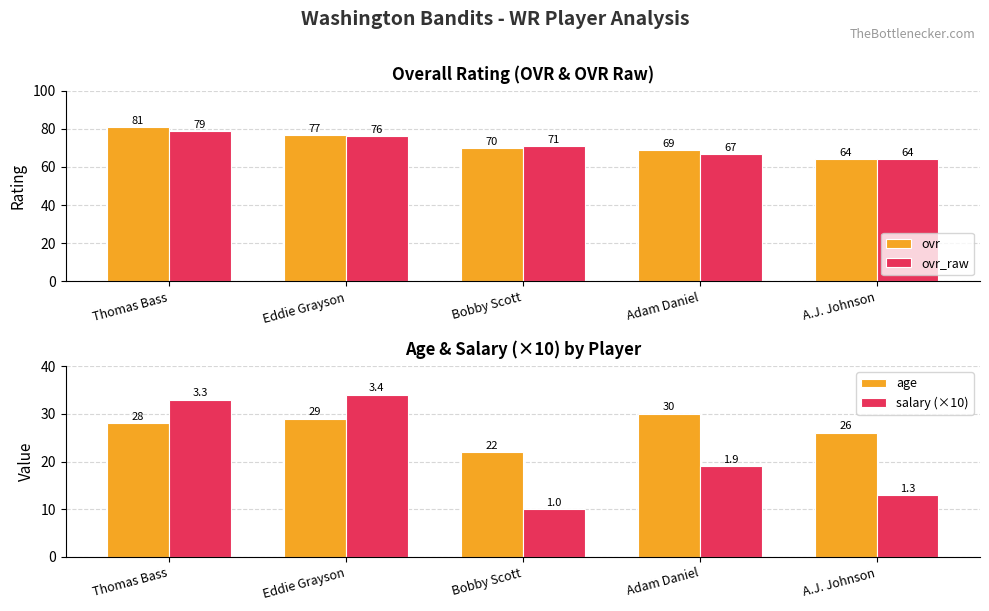

At how many categories does at least one series exceed 59?

5